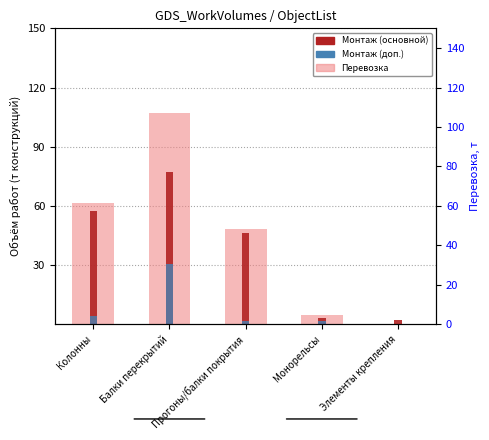

Where does the Перевозка, т series first go above 48?

Колонны